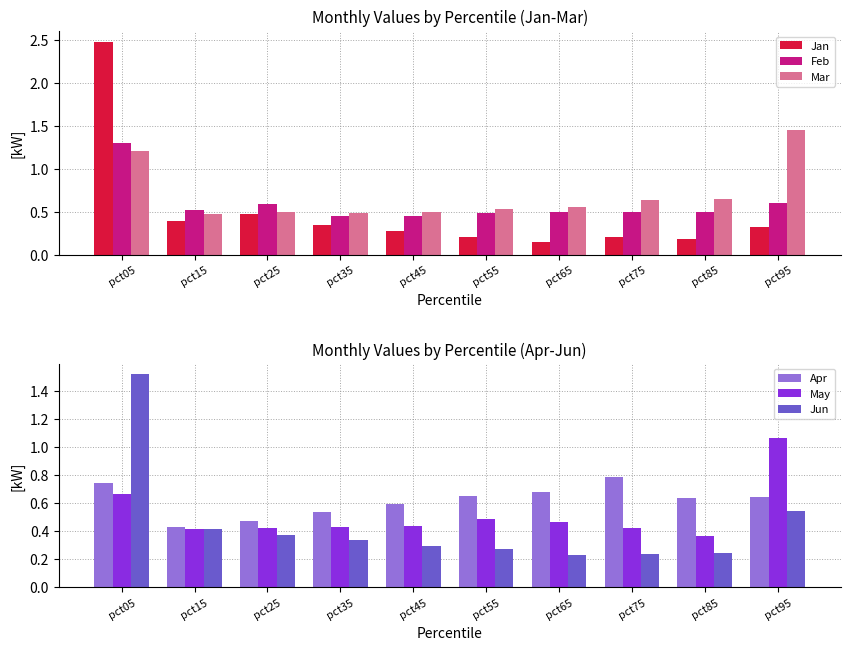

Which series has the largest total across all categories?

Mar